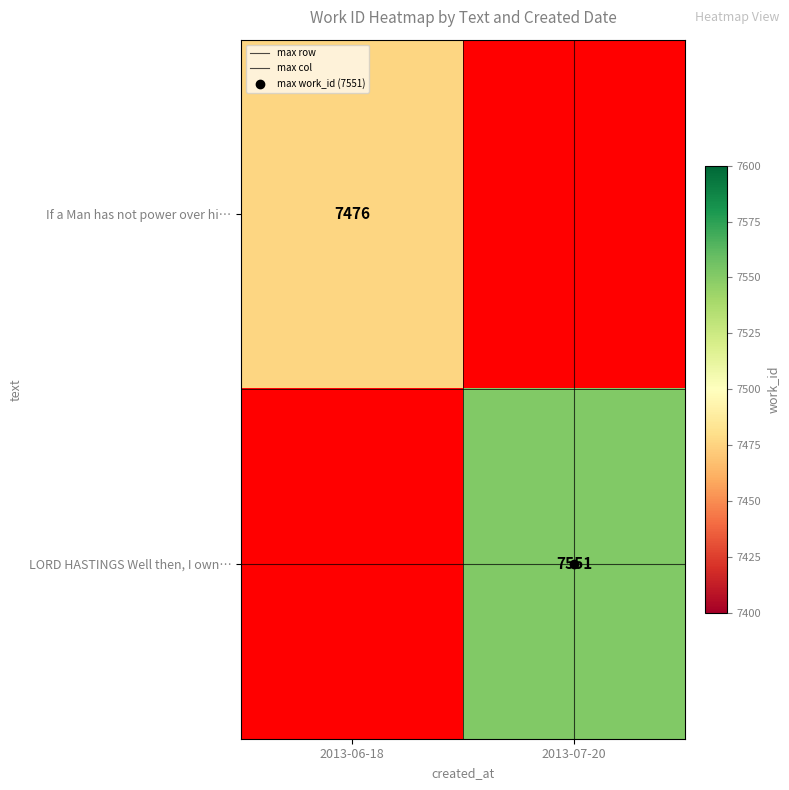

True or false: LORD HASTINGS Well then, I own… has a value of 11565.5 at 2013-07-20.

False